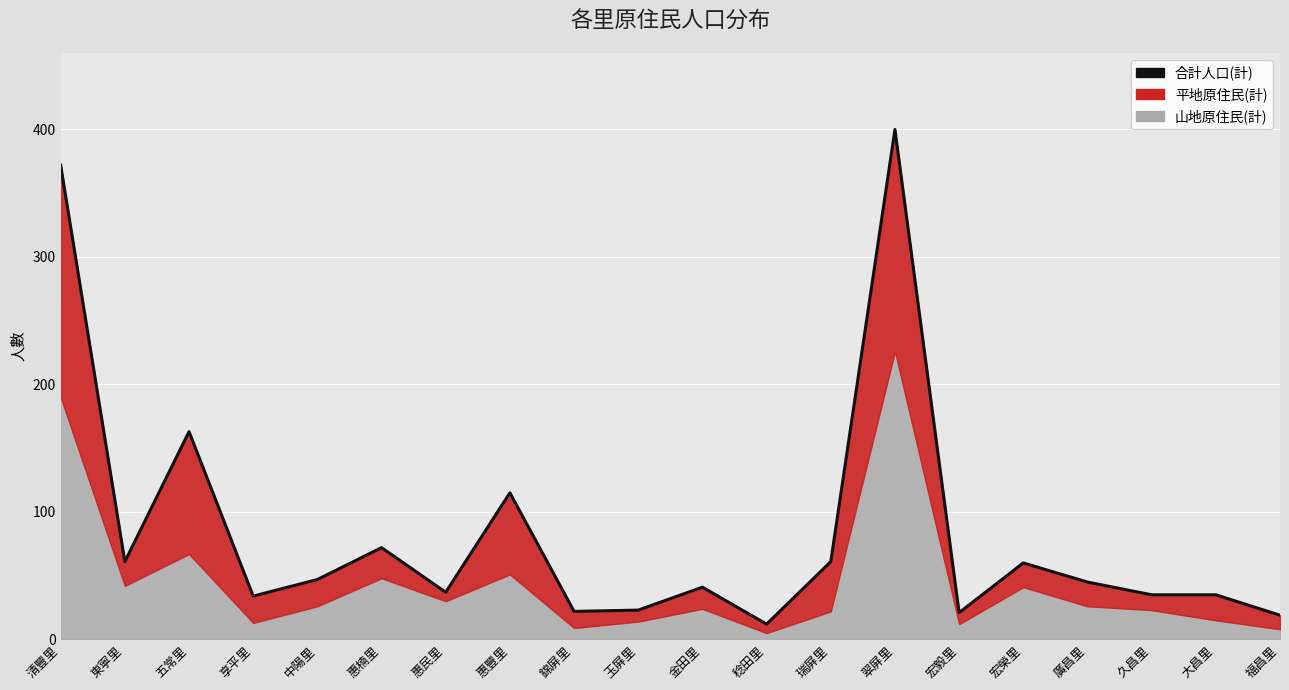

Which label corresponds to the smallest value in the chart?

稔田里